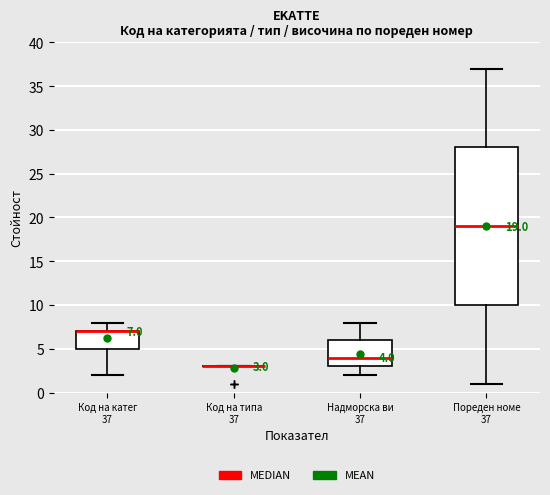

Which box is the tallest, from its lower edge to its upper edge?

Пореден номе 37